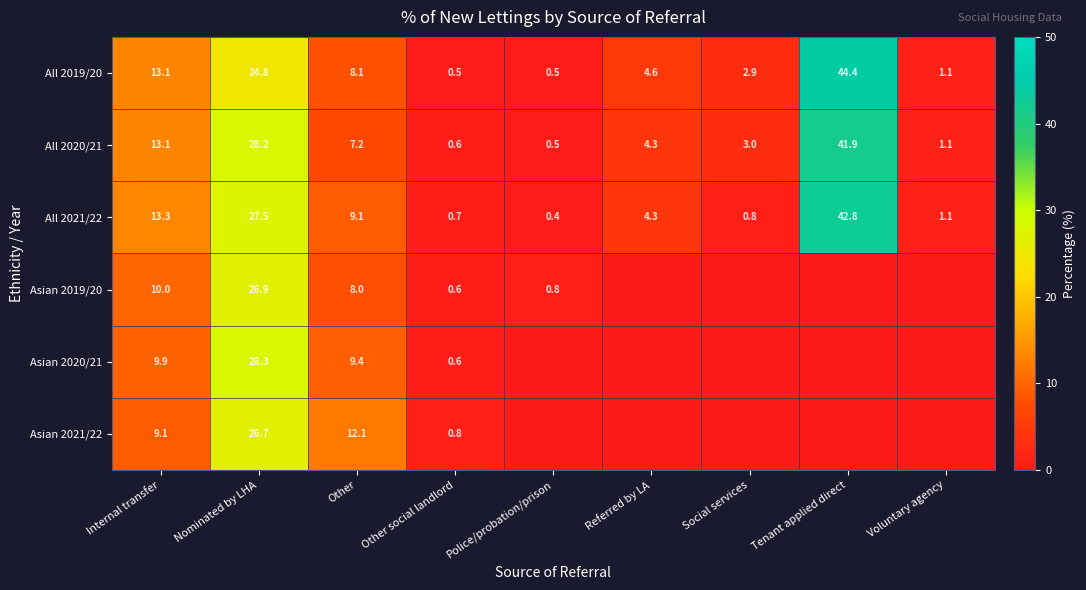

Is it true that All 2021/22 equals 13.3 at Internal transfer?

True